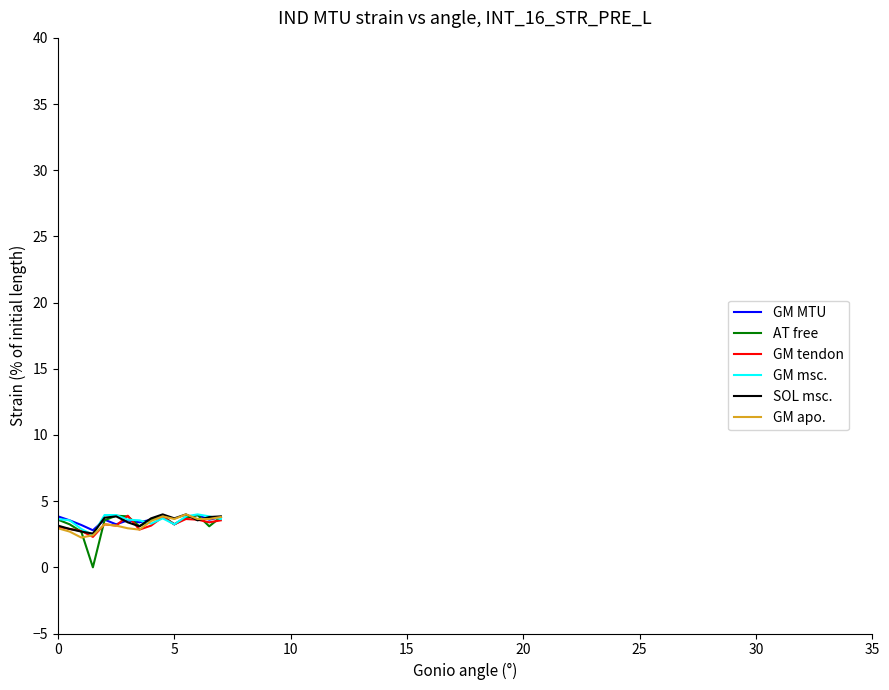

Which series has the largest range (max minus min)?

AT free